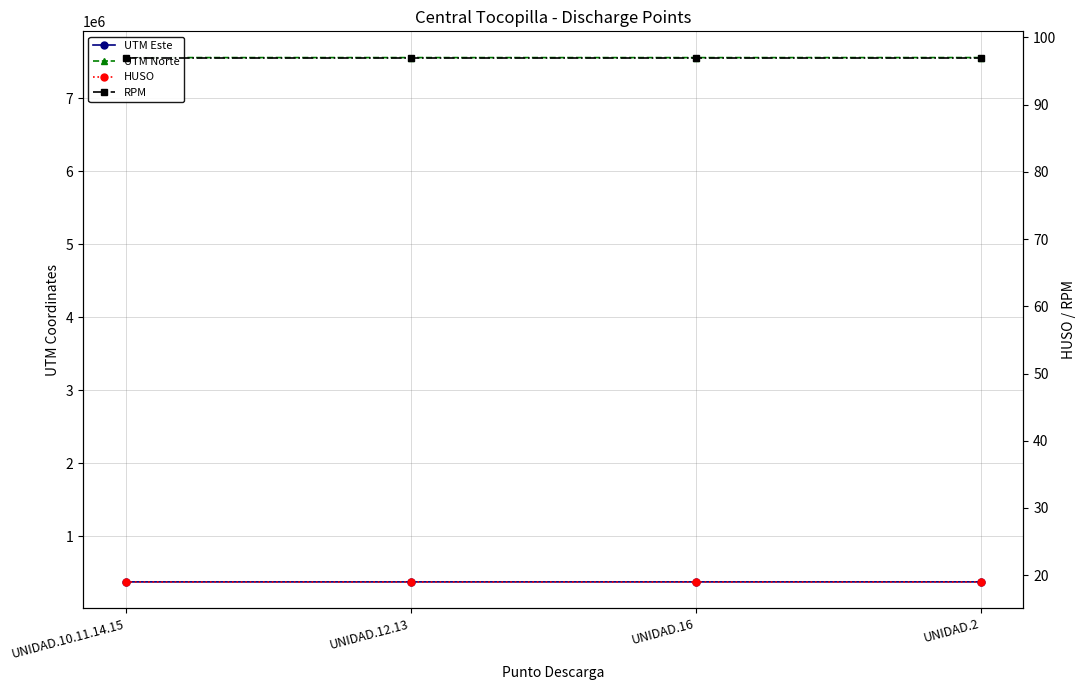

True or false: UTM Norte has a value of 3443528 at UNIDAD.16.

False